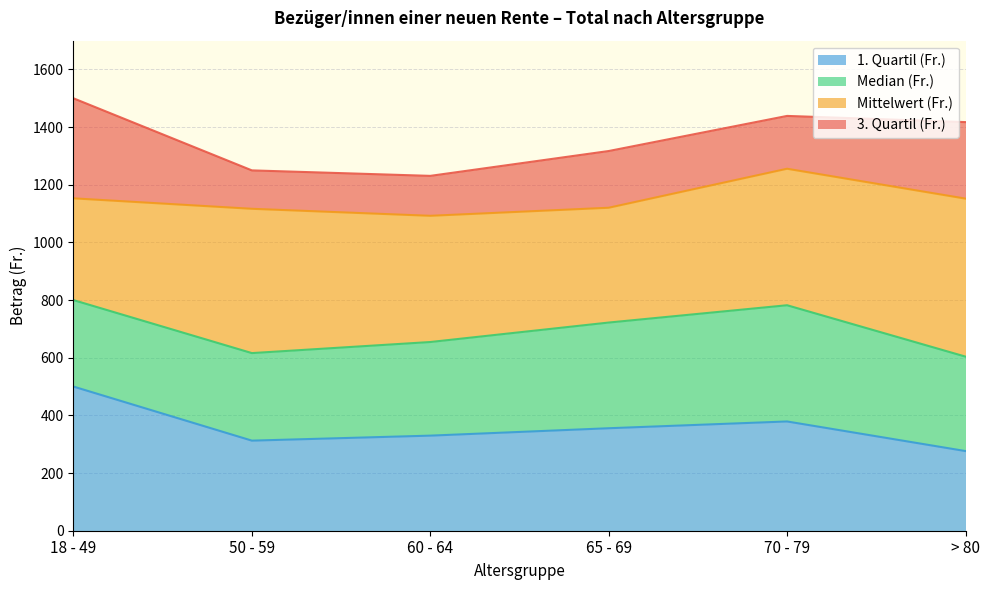

The value of 1. Quartil (Fr.) at 50 - 59 is 312.5. True or false?

True